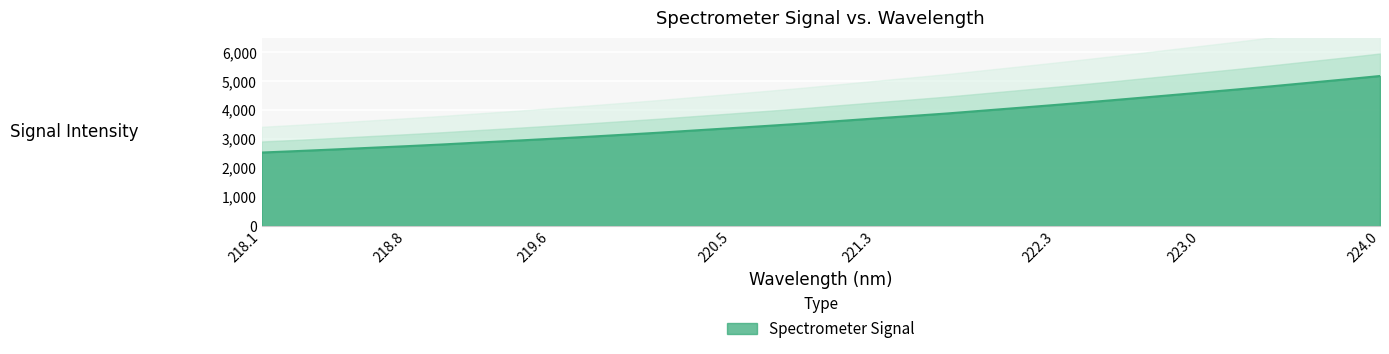

The value of Spectrometer Signal at 219.6 is 3012.1. True or false?

True